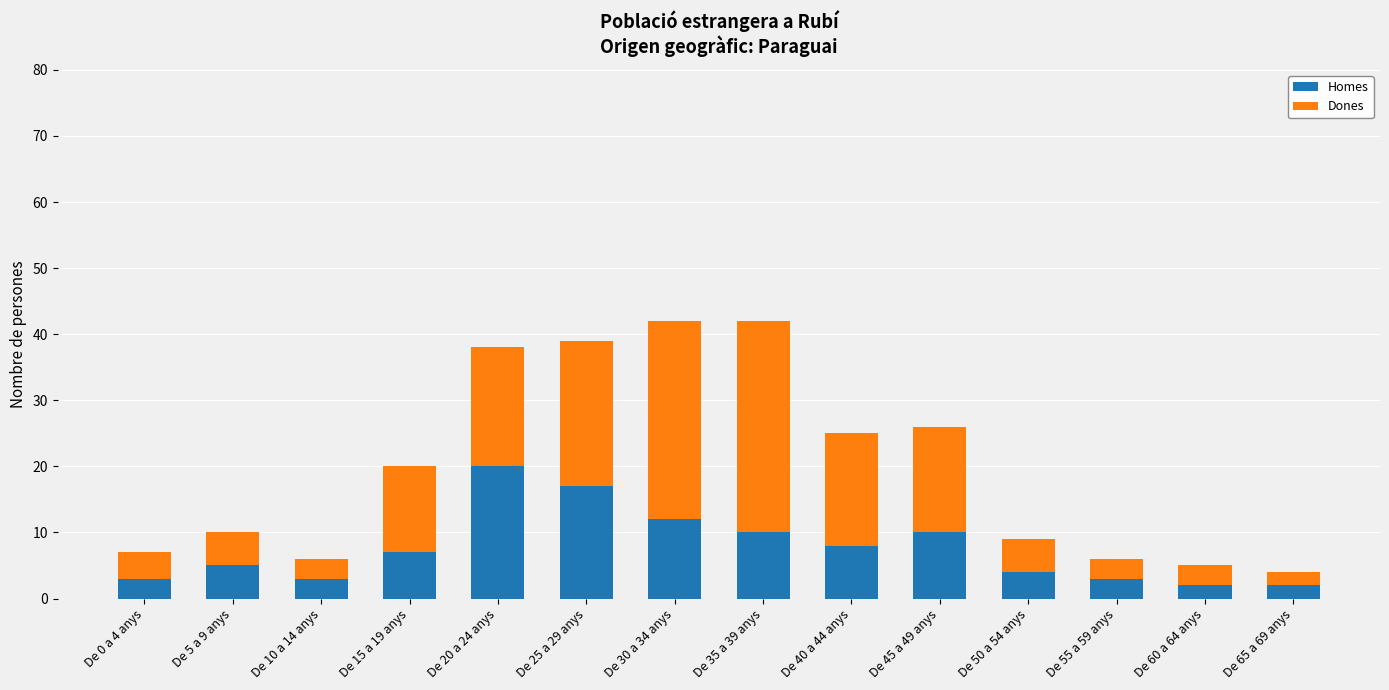

What is the maximum value for Homes?

20